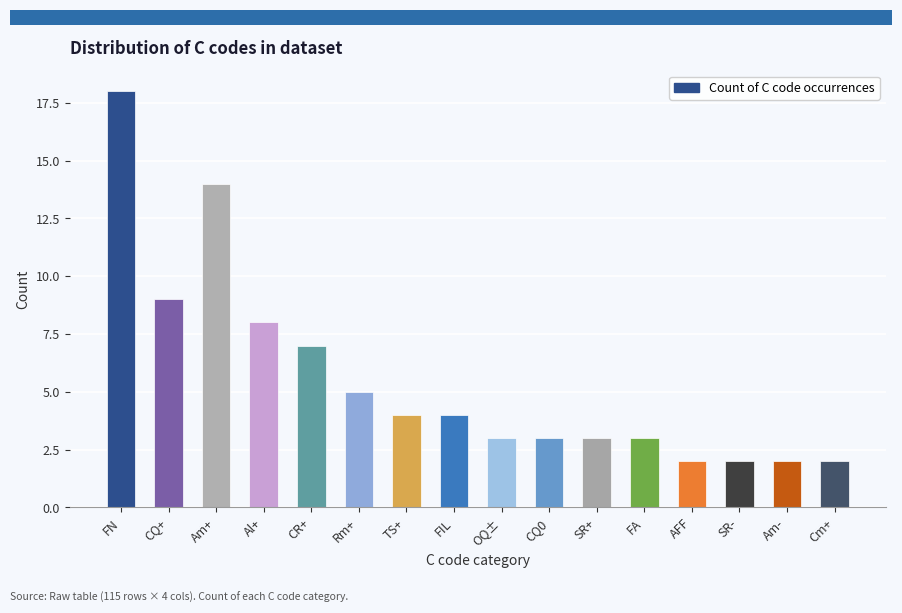

True or false: the data shows 3 at OQ±.

True